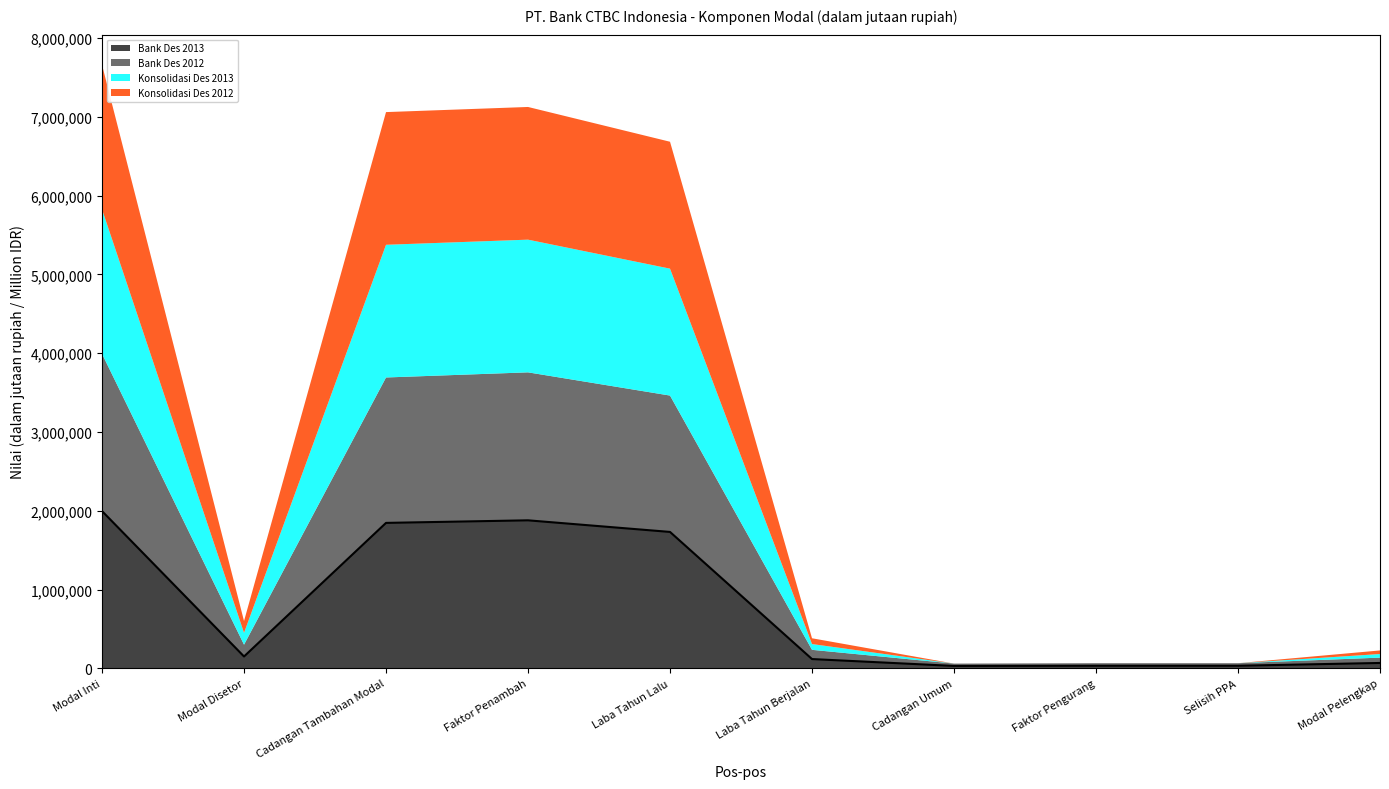

What is the label of the 4th point from the left?

Faktor Penambah